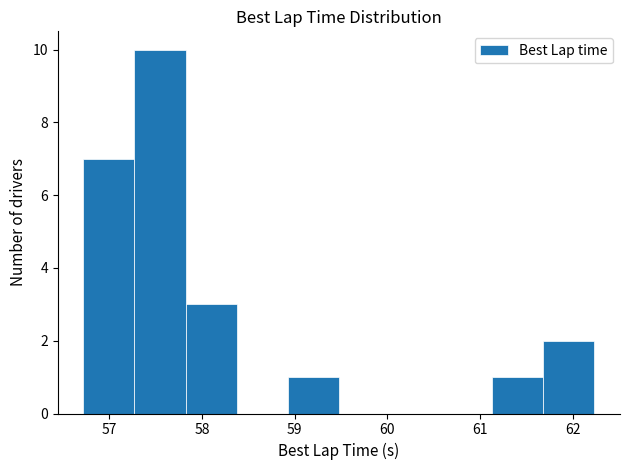

Reading left to right, transcribe this chart: for each bar, give the range it covers on the x-axis and its height. Neither the bar edges nor the heights are printed on the chart, so give them approximately, as read against the axes.

56.7 to 57.3: 7
57.3 to 57.8: 10
57.8 to 58.4: 3
58.4 to 58.9: 0
58.9 to 59.5: 1
59.5 to 60.0: 0
60.0 to 60.6: 0
60.6 to 61.1: 0
61.1 to 61.7: 1
61.7 to 62.2: 2